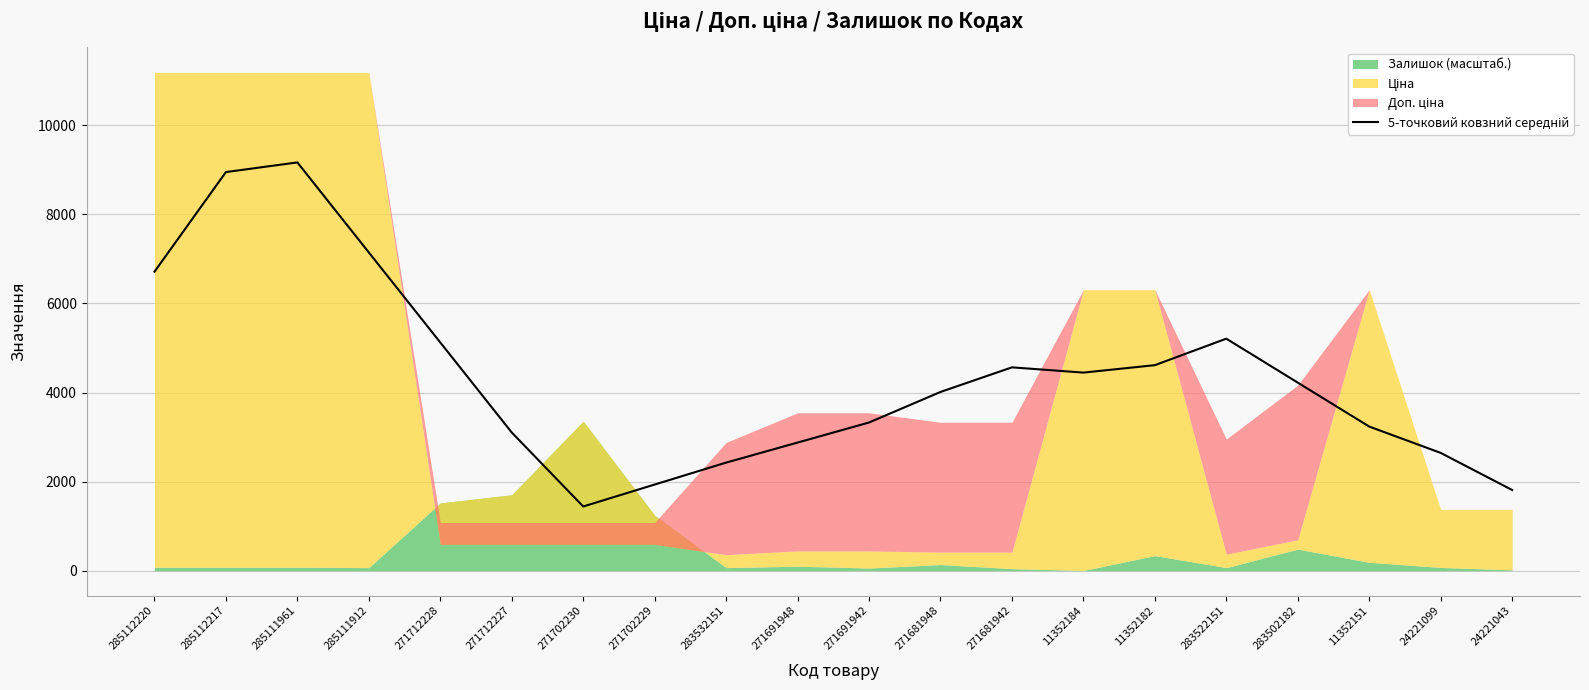

What position from the right is 285112220?

20